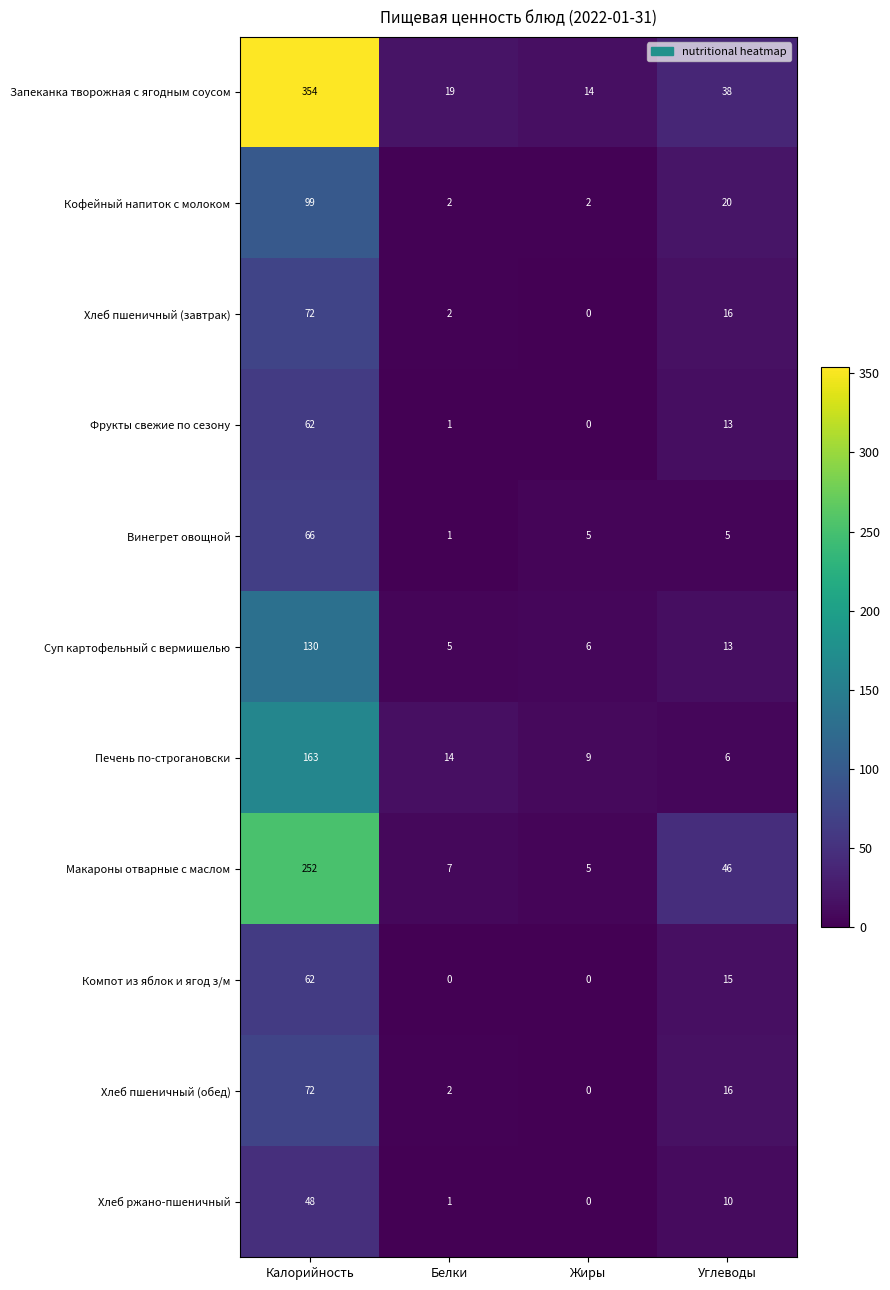

At which category is the sum across all series the highest?

Калорийность